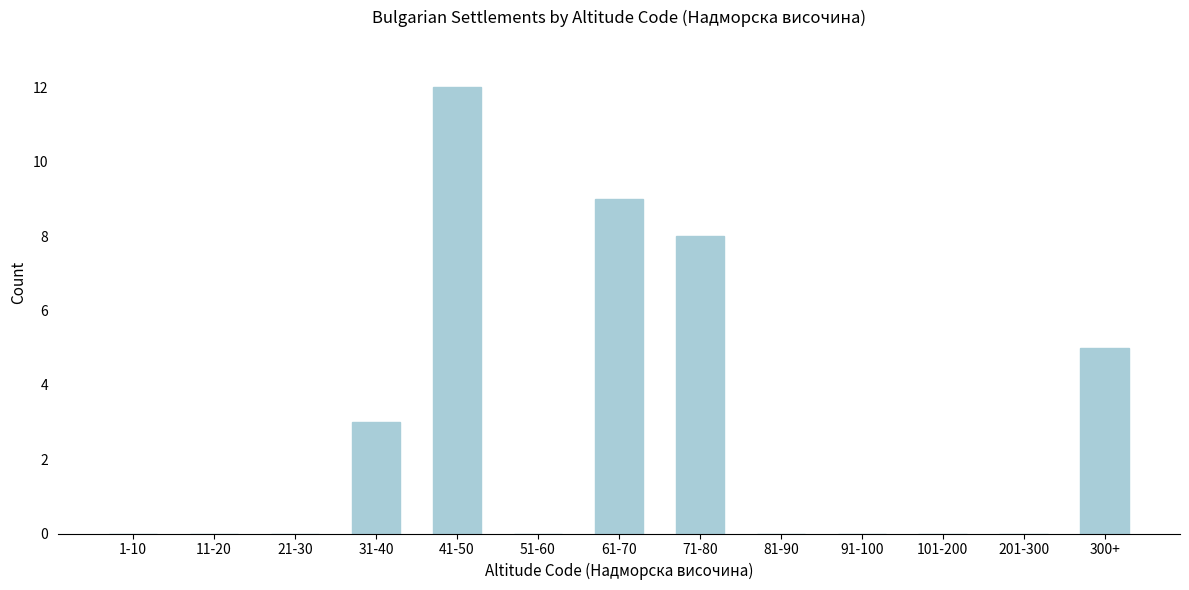

Reading left to right, extract all data points from this chart.

1-10=0	11-20=0	21-30=0	31-40=3	41-50=12	51-60=0	61-70=9	71-80=8	81-90=0	91-100=0	101-200=0	201-300=0	300+=5